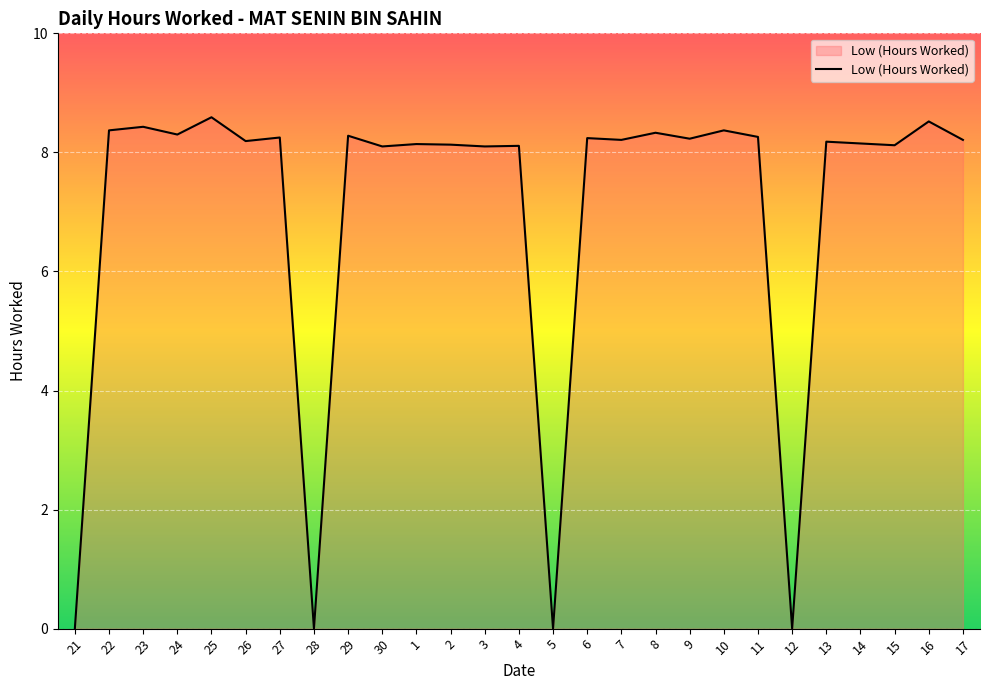

What is the difference between the values at 5 and 11?

8.3